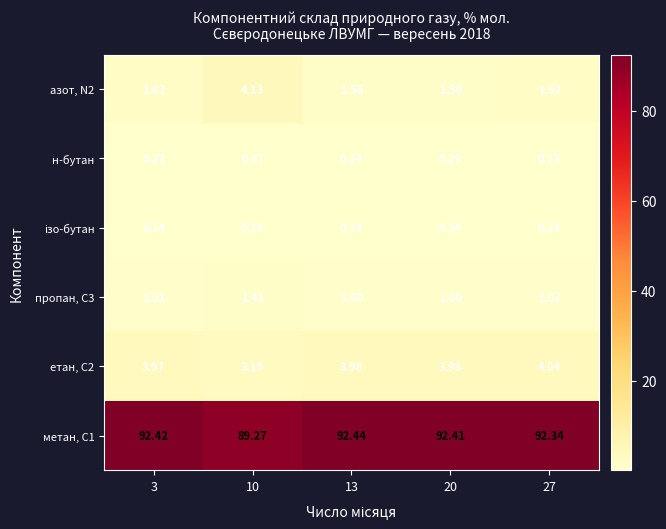

Is the value of етан, С2 at 3 greater than the value of метан, С1 at 20?

No